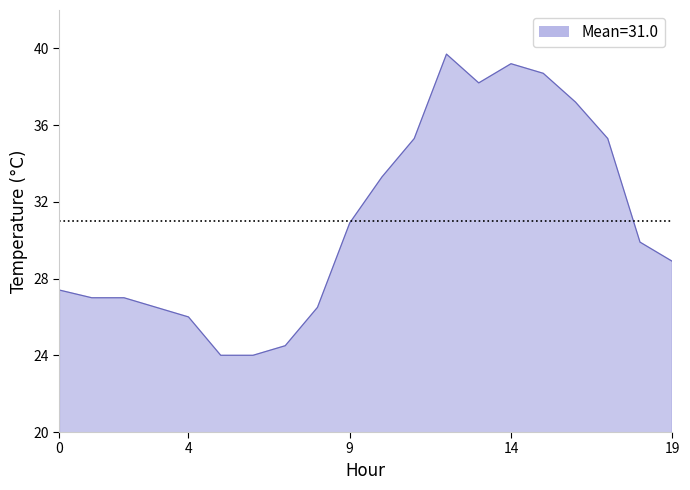

What is the maximum value shown in the chart?

39.7